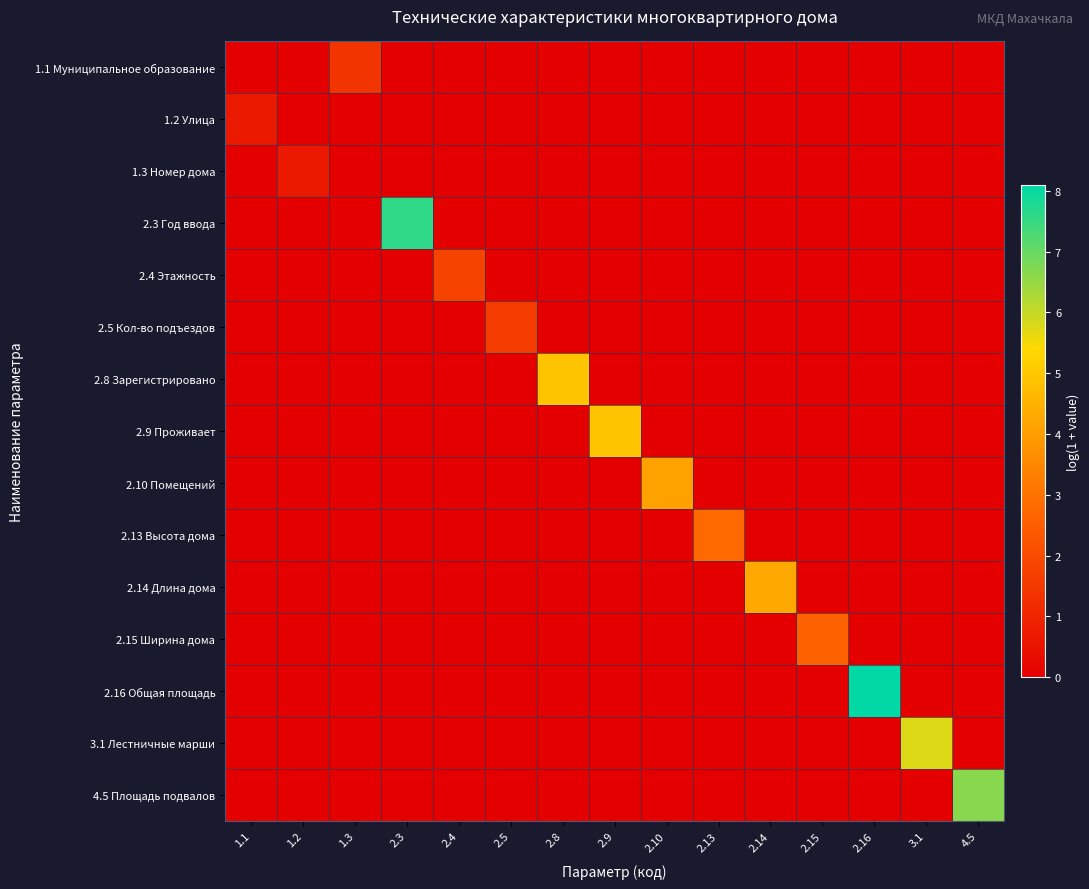

What is the total value across all series at 4.5?

6.7